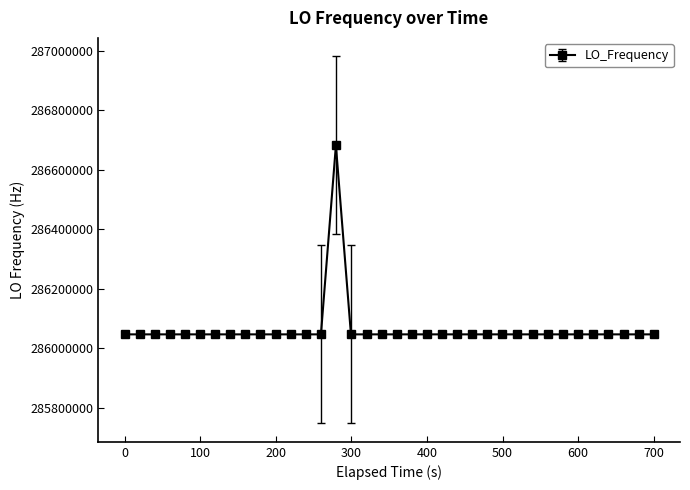

What is the average value?

286064656.3